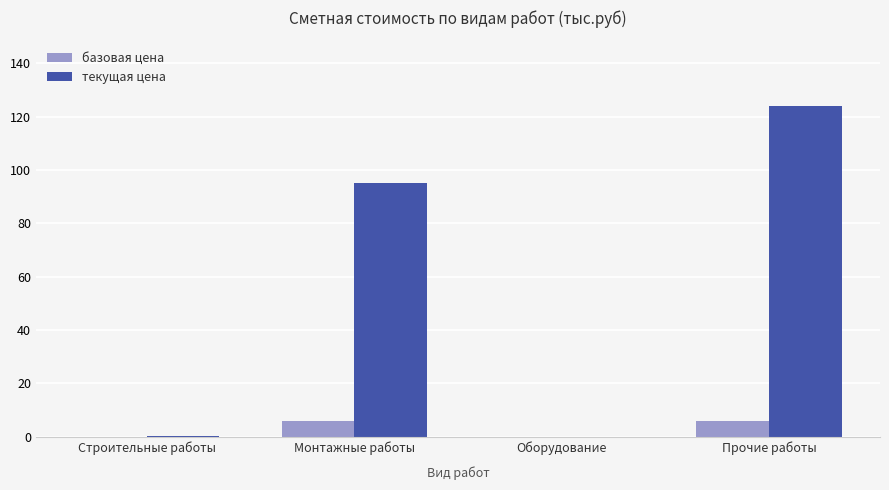

Is the value of базовая цена at Монтажные работы greater than the value of текущая цена at Монтажные работы?

No